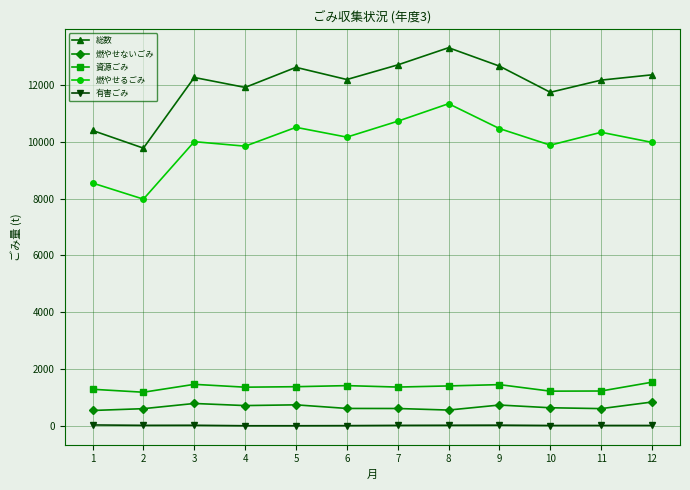

How many data points does each series have?

12